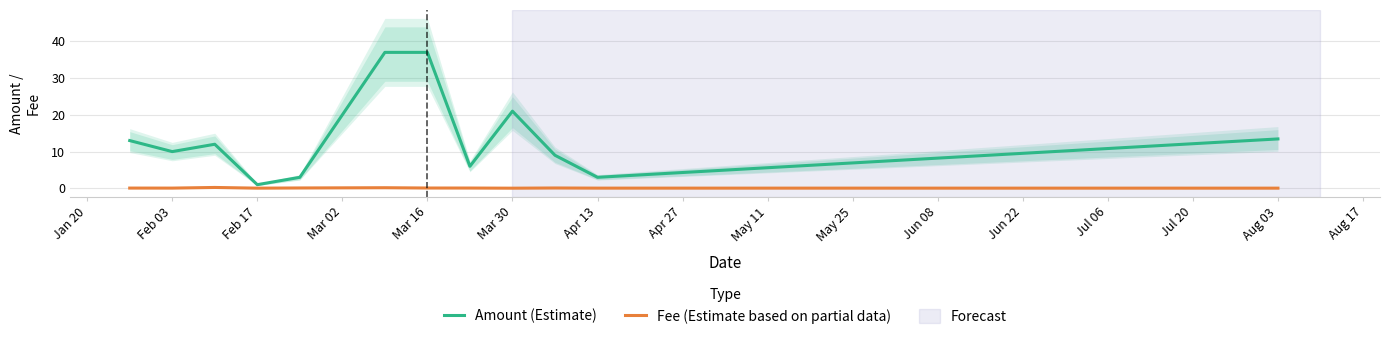

Is it true that Amount (Estimate) equals 1.0 at Feb 17?

True